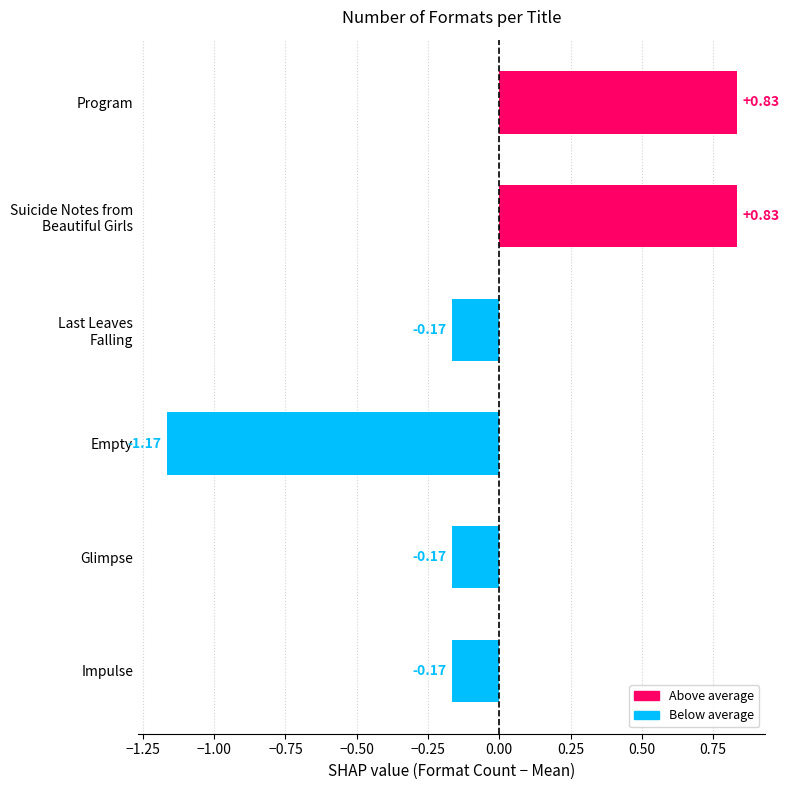

Which category has the lowest value across all series?

Empty